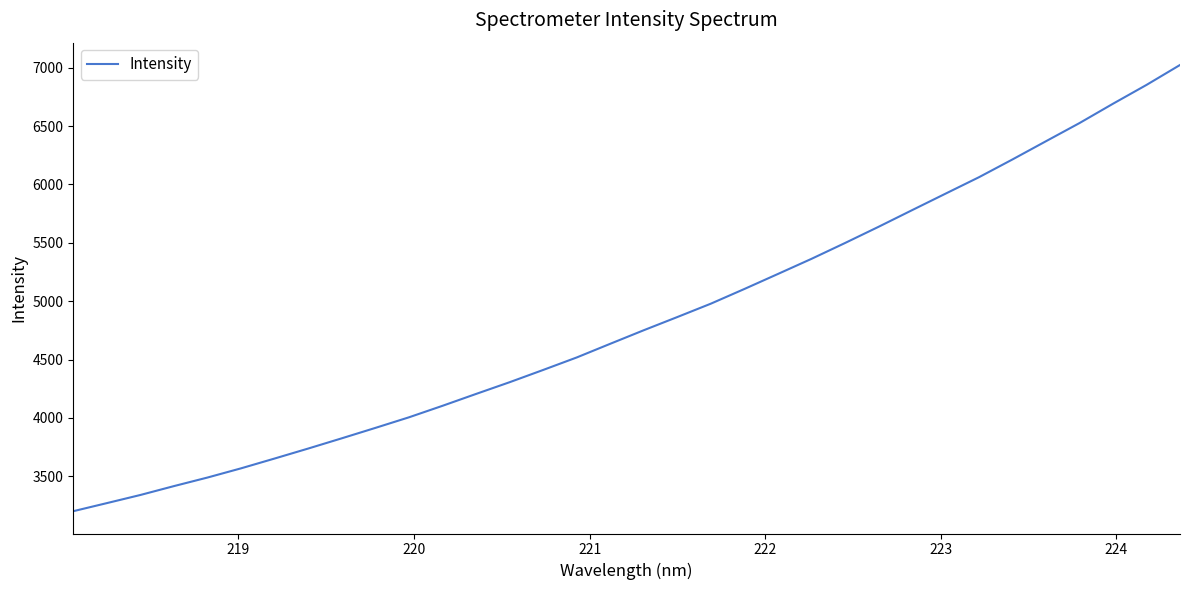

What is the greatest value displayed?

7022.6